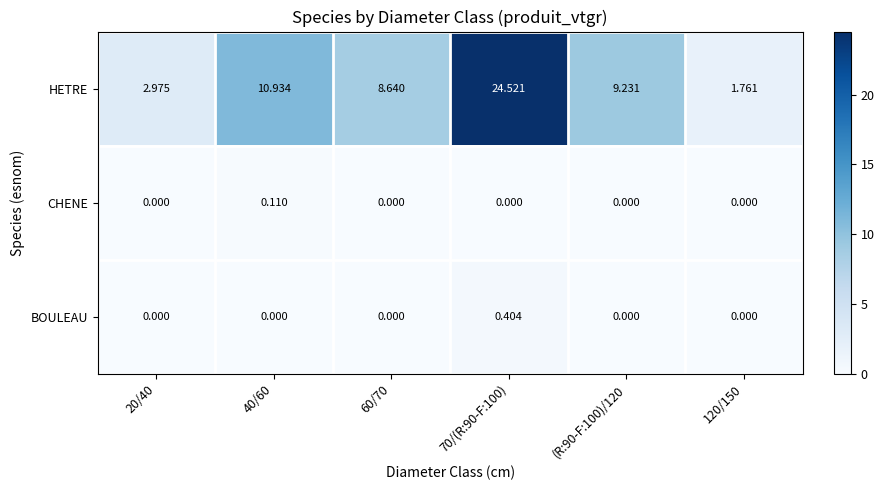

At 40/60, list the series in order from largest to smallest.

HETRE, CHENE, BOULEAU